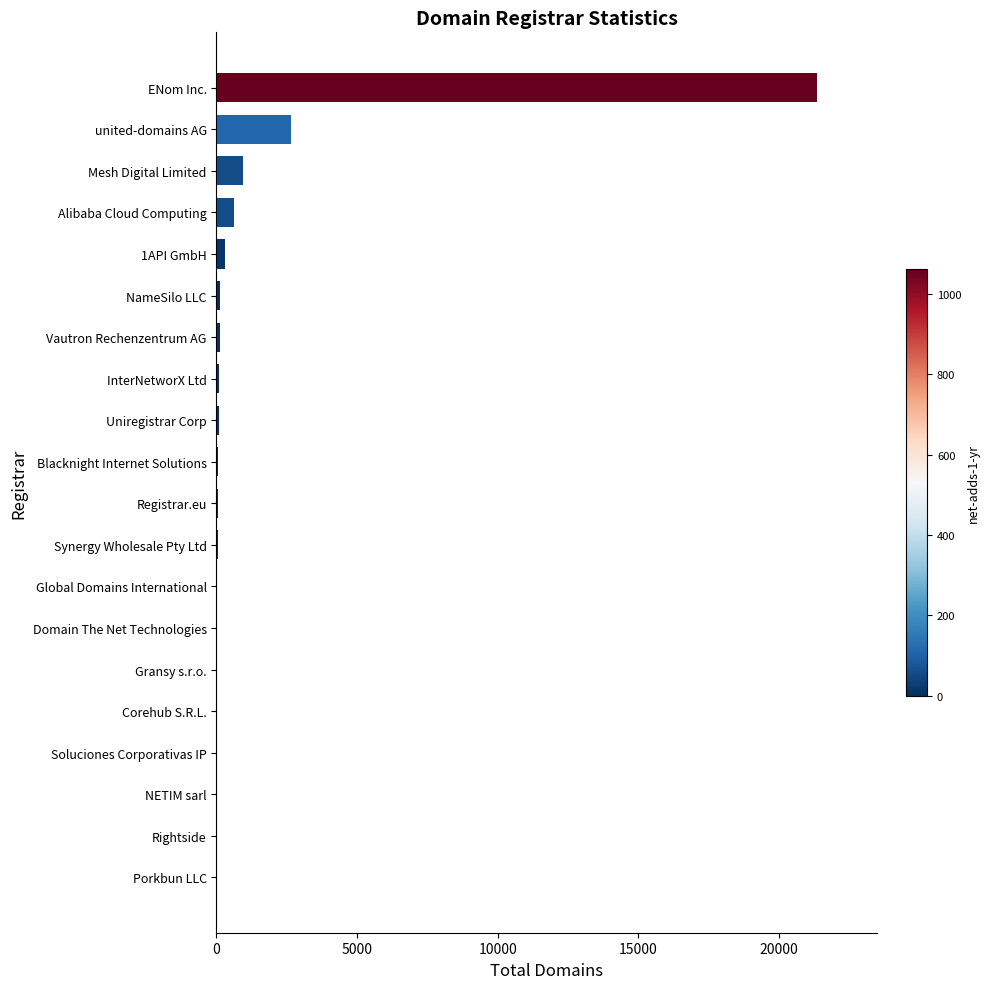

True or false: the data shows 949 at Mesh Digital Limited.

True